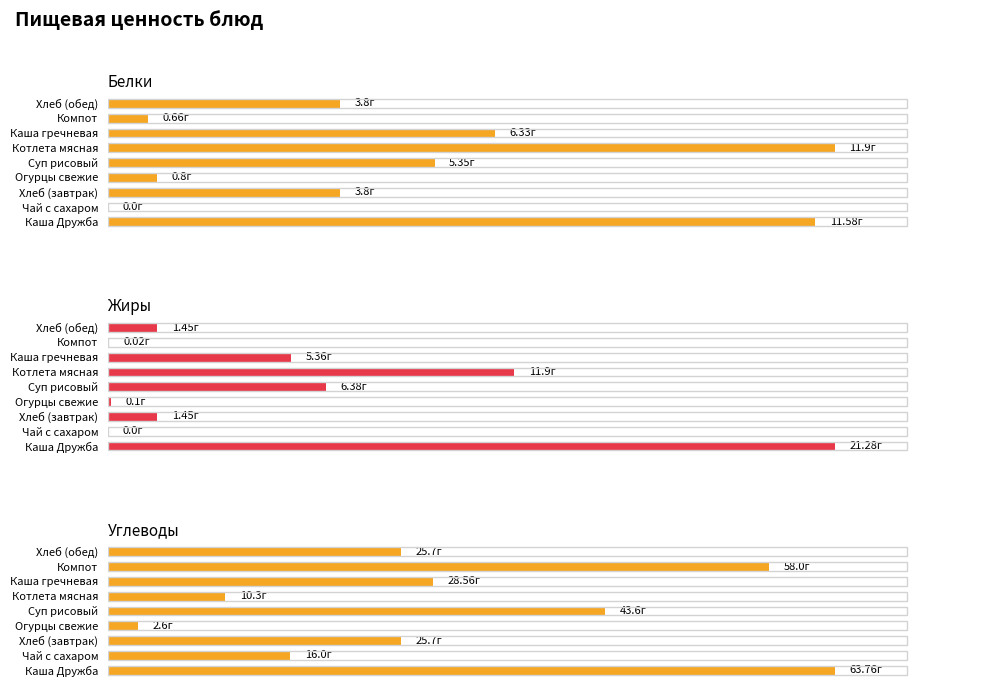

Reading right to left, transcribe all the data shown in this chart.

Белки: 3.8	0.7	6.3	11.9	5.3	0.8	3.8	0.0	11.6
Жиры: 1.4	0.0	5.4	11.9	6.4	0.1	1.4	0.0	21.3
Углеводы: 25.7	58.0	28.6	10.3	43.6	2.6	25.7	16.0	63.8